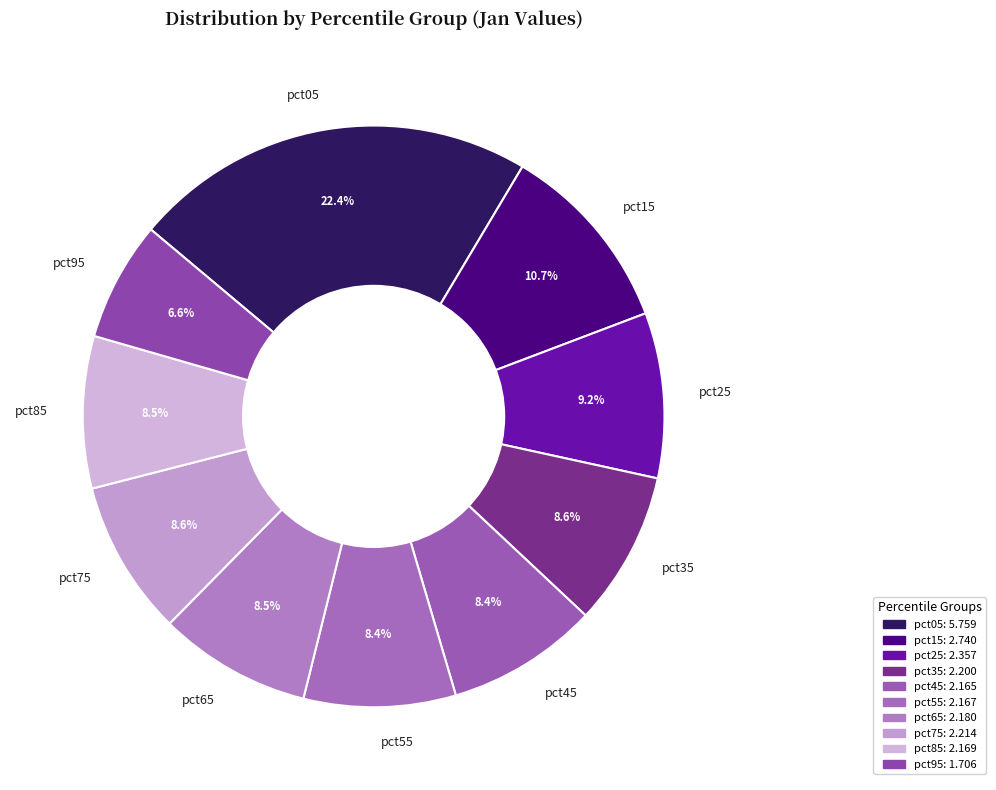

What is the ratio of the value at pct05 to the value at pct75?

2.6